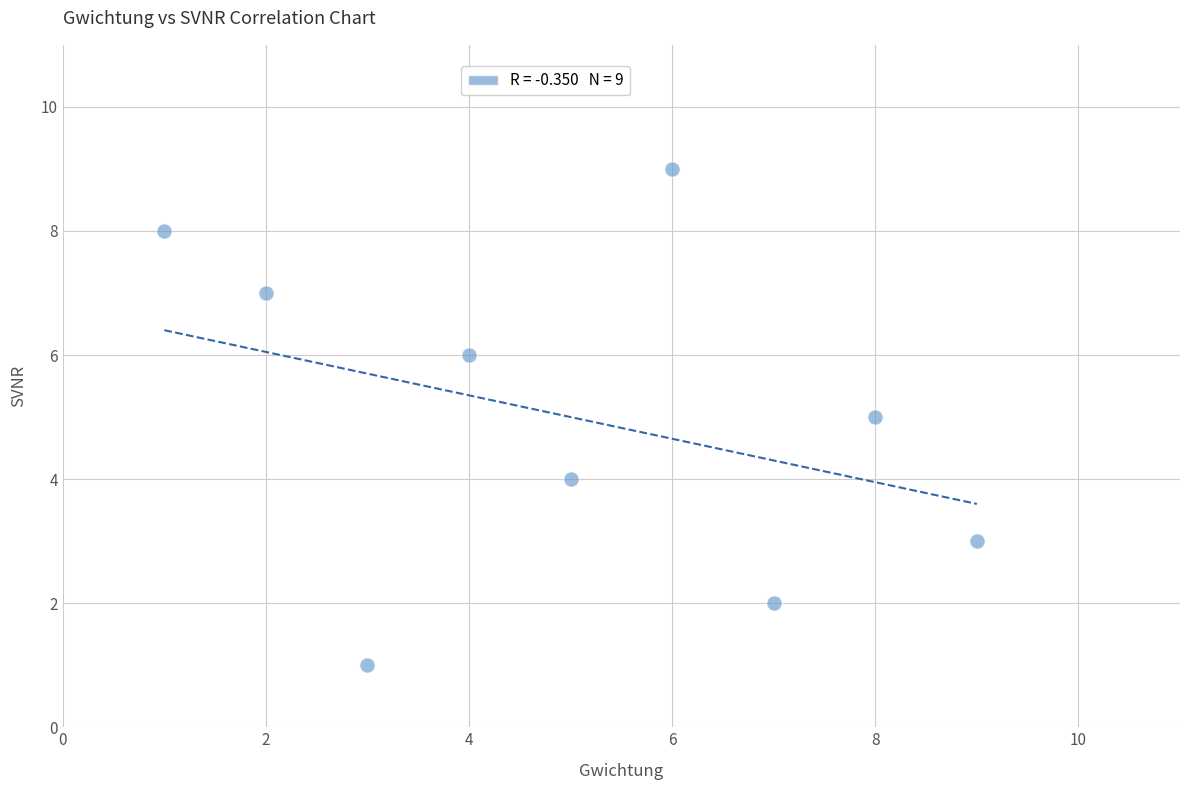

What is the average Y value?

5